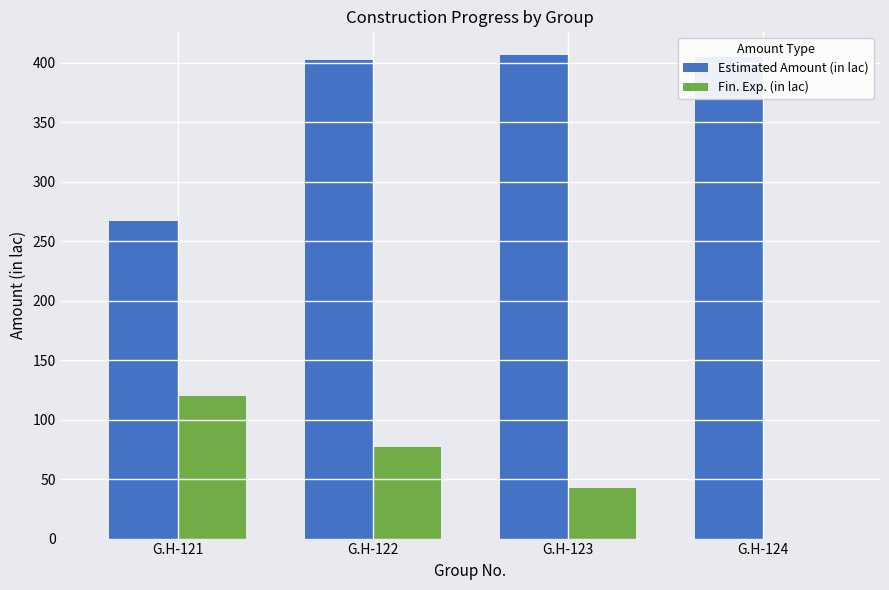

What is the greatest value displayed?

406.2